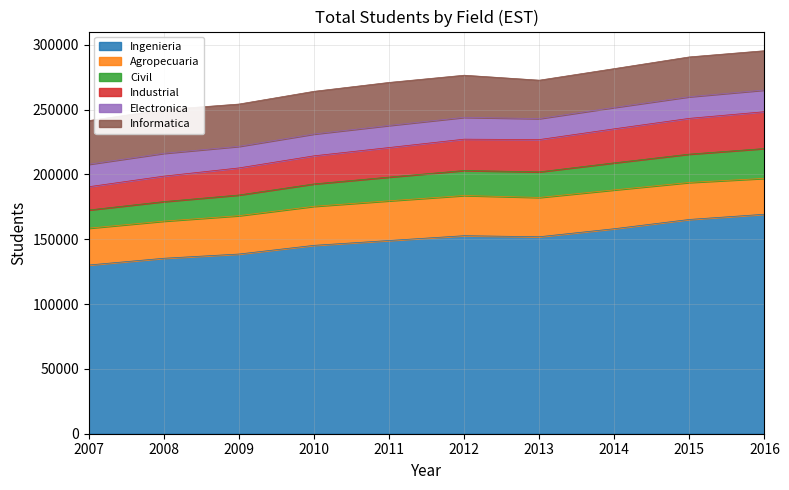

What is the minimum value for Ingenieria?

130098